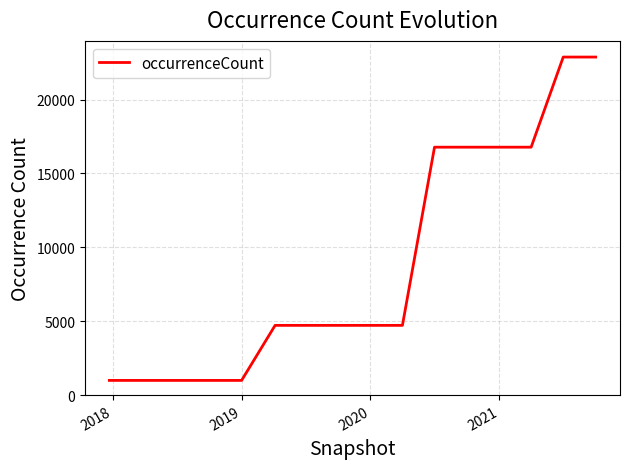

What is the minimum value shown in the chart?

994